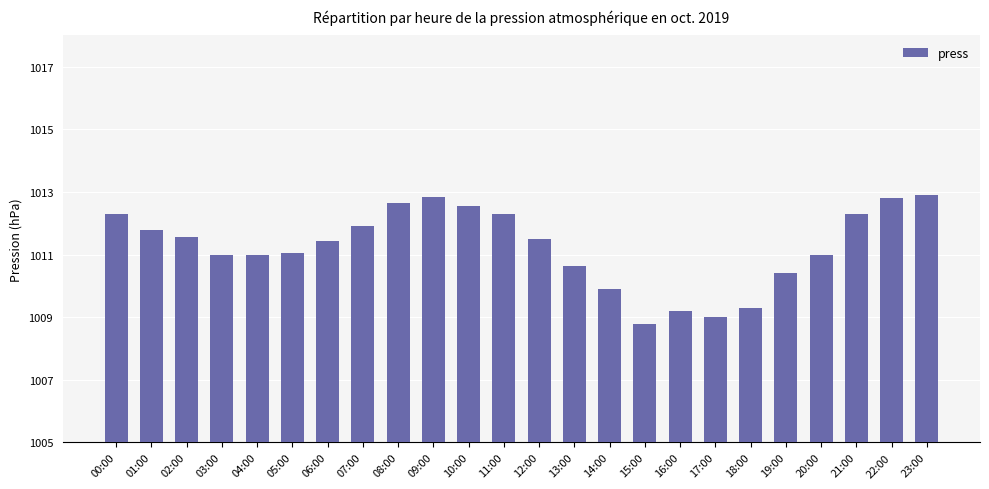

What is the change in value from 21:00 to 22:00?

+0.5